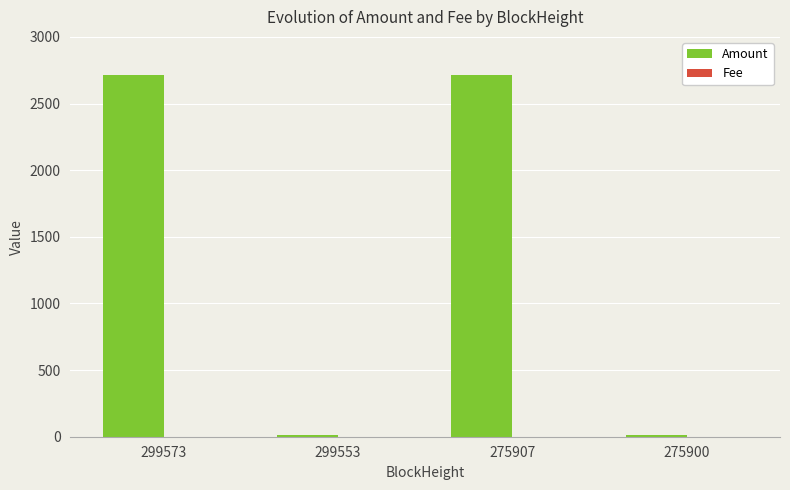

What is the maximum value shown in the chart?

2715.0